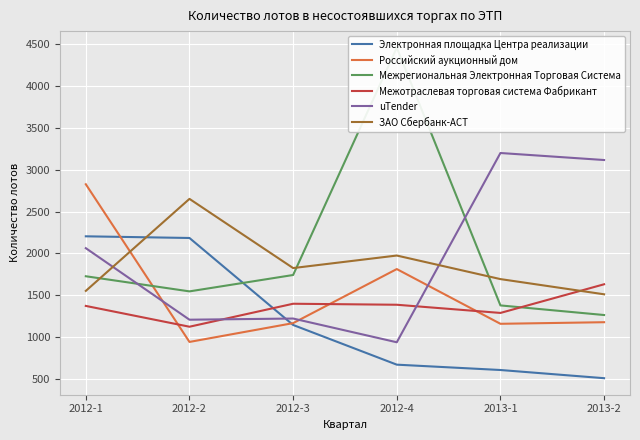

At which label does Межотраслевая торговая система Фабрикант first exceed 1385?

2012-3